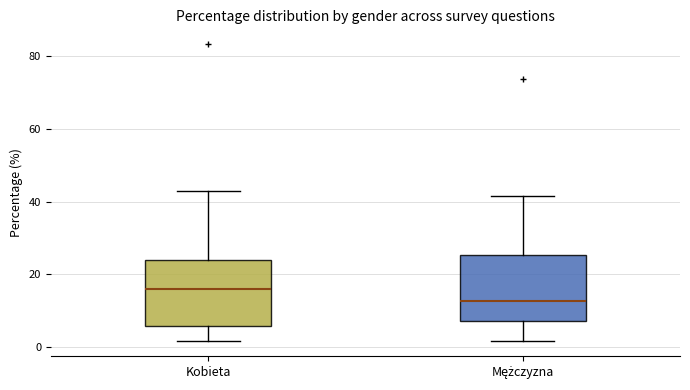

Reading left to right, read every box against the y-axis: the position of its median line, the range the box covers, and the ends of its whiskers. The values are not printed on the chart, so give them approximately, as read against the axis.

Kobieta: median 16, box 6 to 24, whiskers 2 to 42
Mężczyzna: median 12, box 8 to 26, whiskers 2 to 42